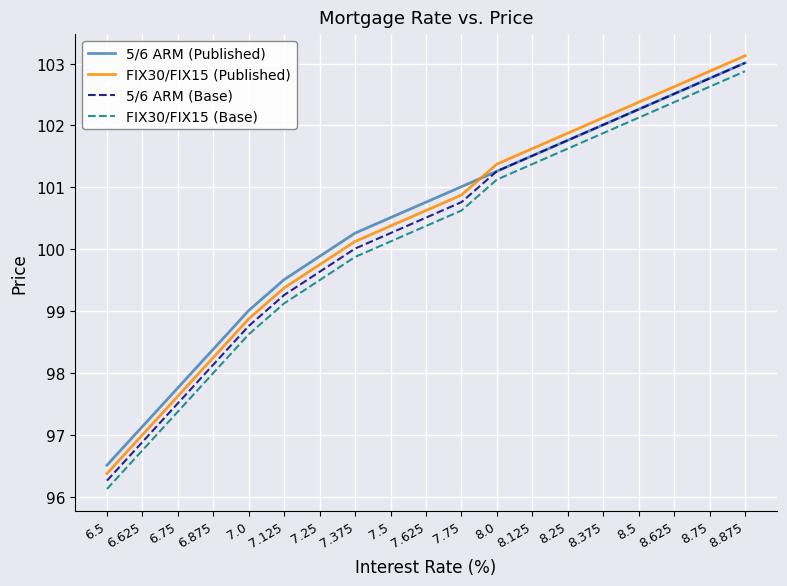

The value of 5/6 ARM (Published) at 8.875 is 103.0. True or false?

True